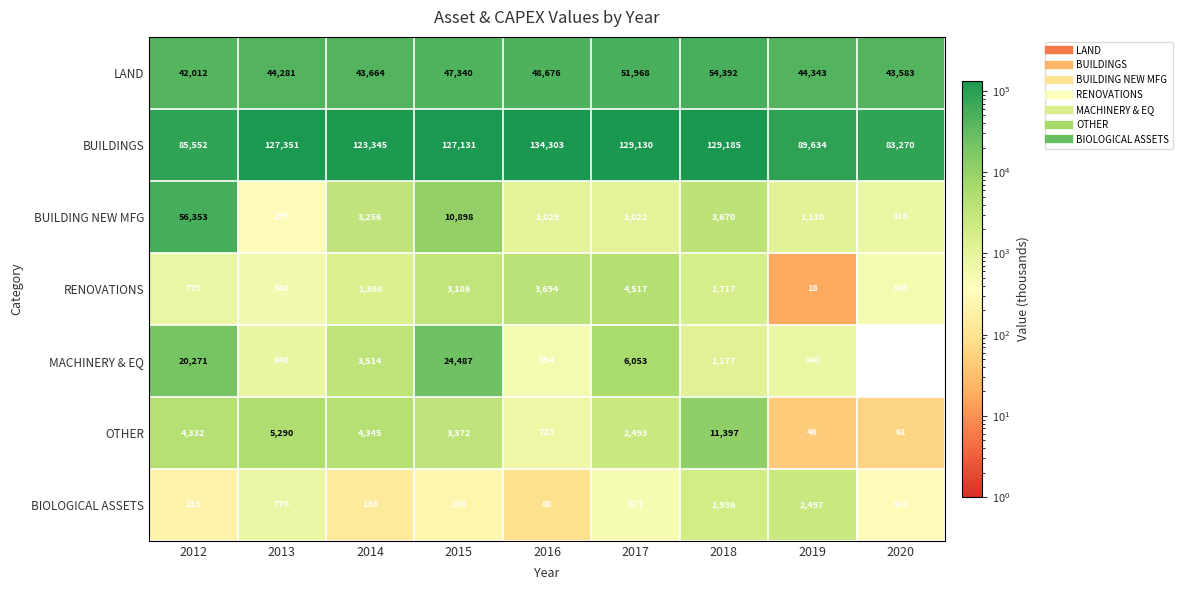

How many data points in MACHINERY & EQ are above 3514?

3